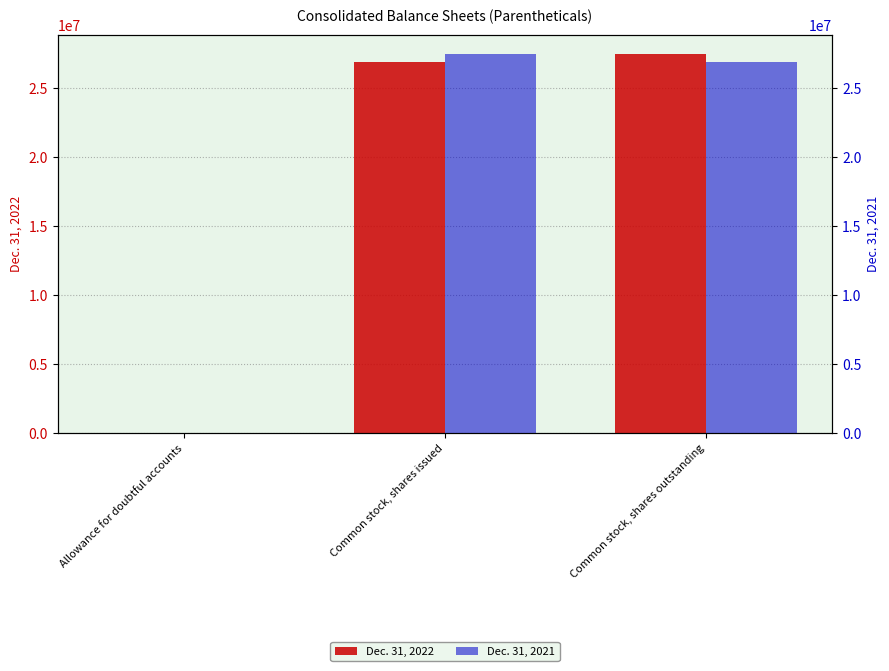

Is it true that Dec. 31, 2022 equals 1706 at Allowance for doubtful accounts?

True